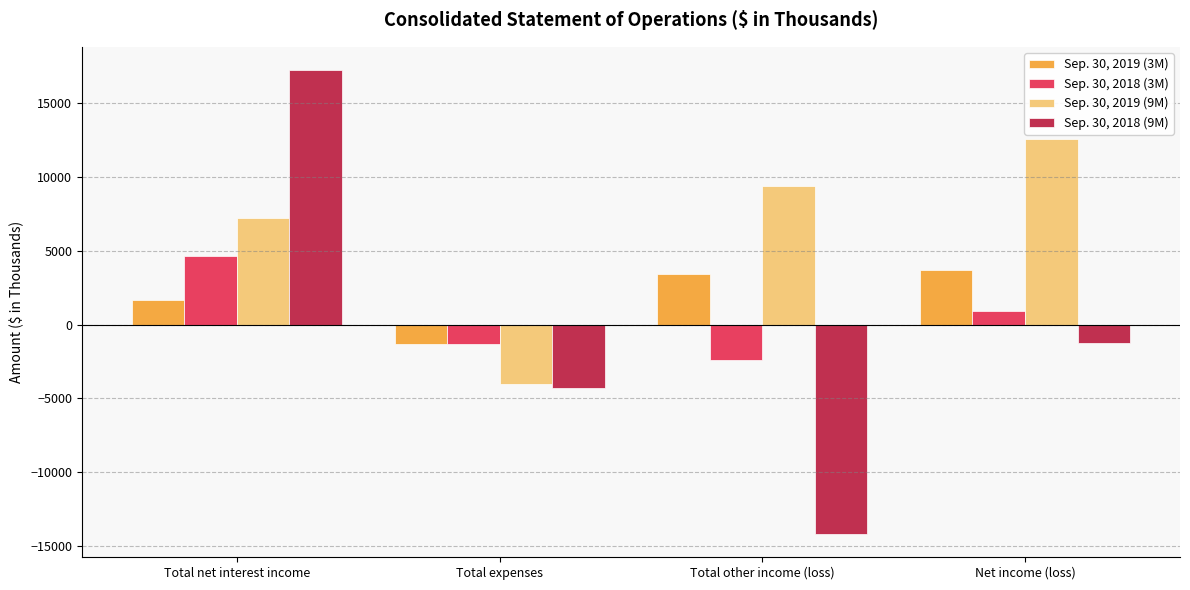

Is the value of Sep. 30, 2018 (9M) at Total expenses greater than the value of Sep. 30, 2018 (3M) at Total net interest income?

No